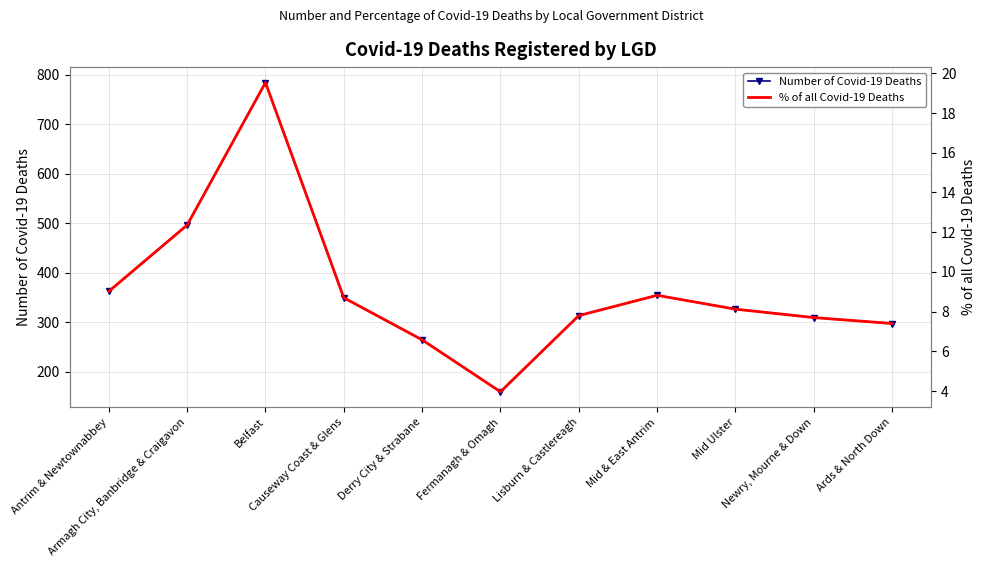

True or false: % of all Covid-19 Deaths and Number of Covid-19 Deaths cross at least once.

False